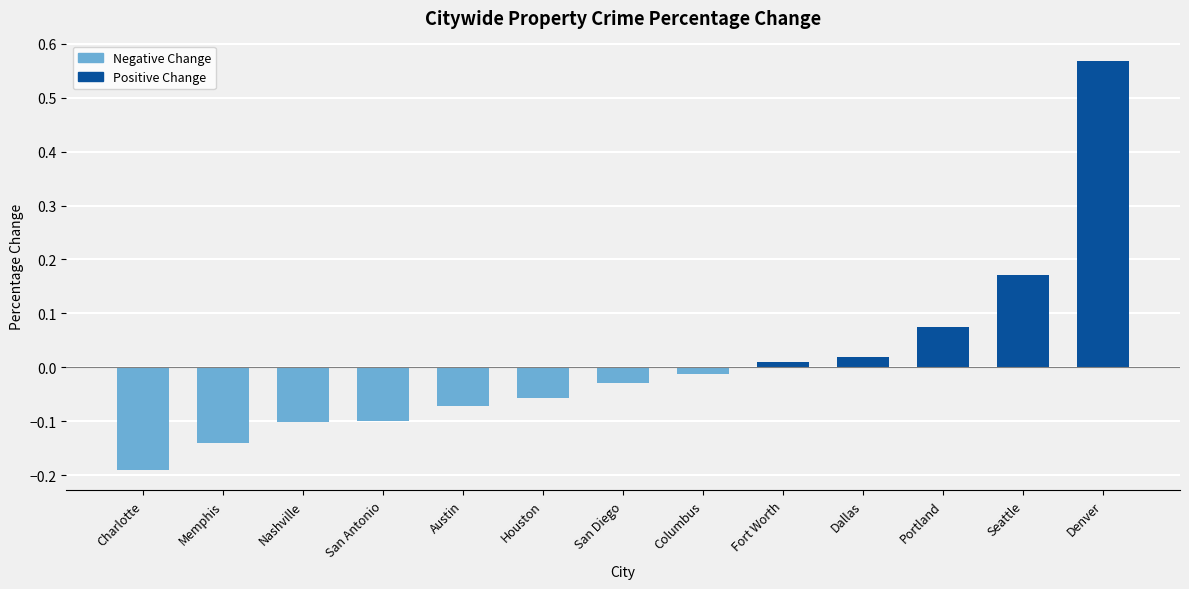

What is the change in value from Nashville to Fort Worth?

+0.1